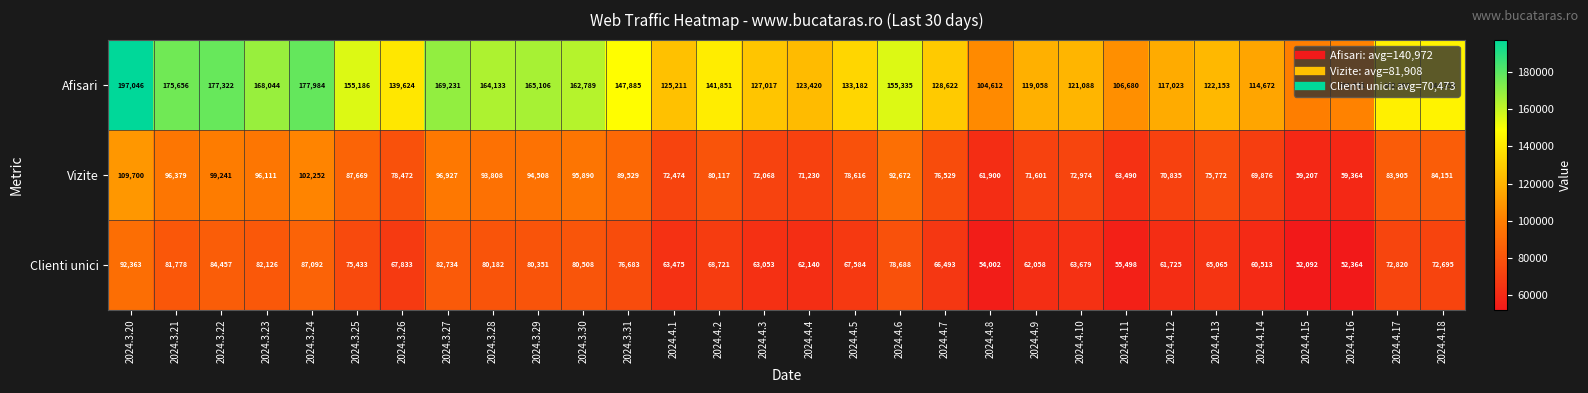

True or false: Afisari has a value of 198153 at 2024.3.31.

False